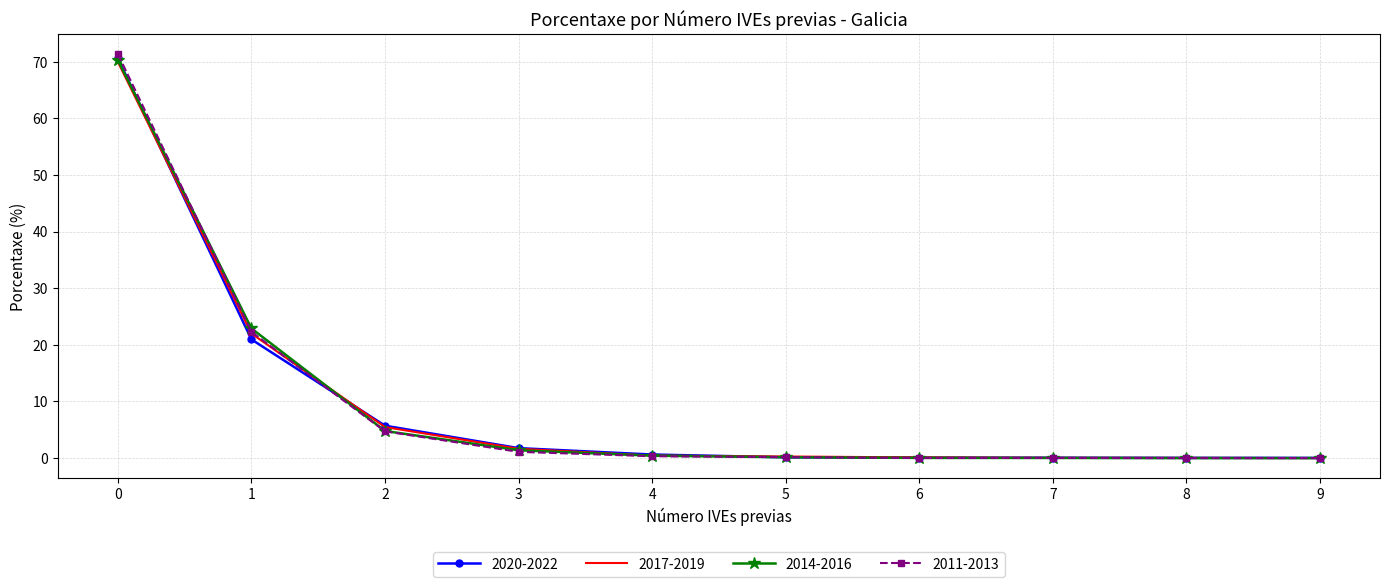

What are all the series names shown in the legend?

2020-2022, 2017-2019, 2014-2016, 2011-2013